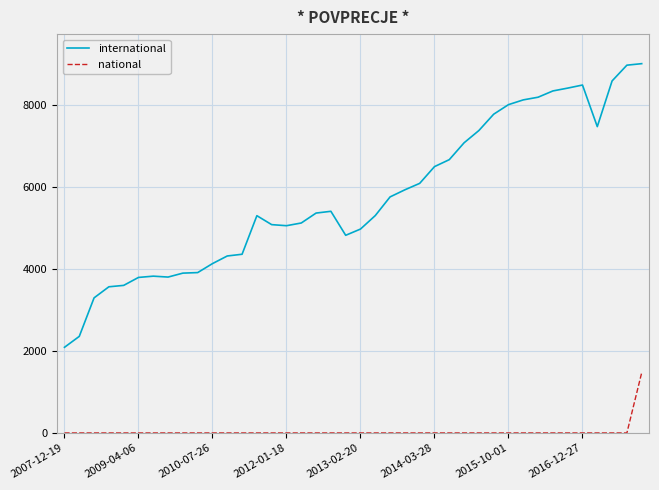

True or false: international and national intersect in this chart.

False